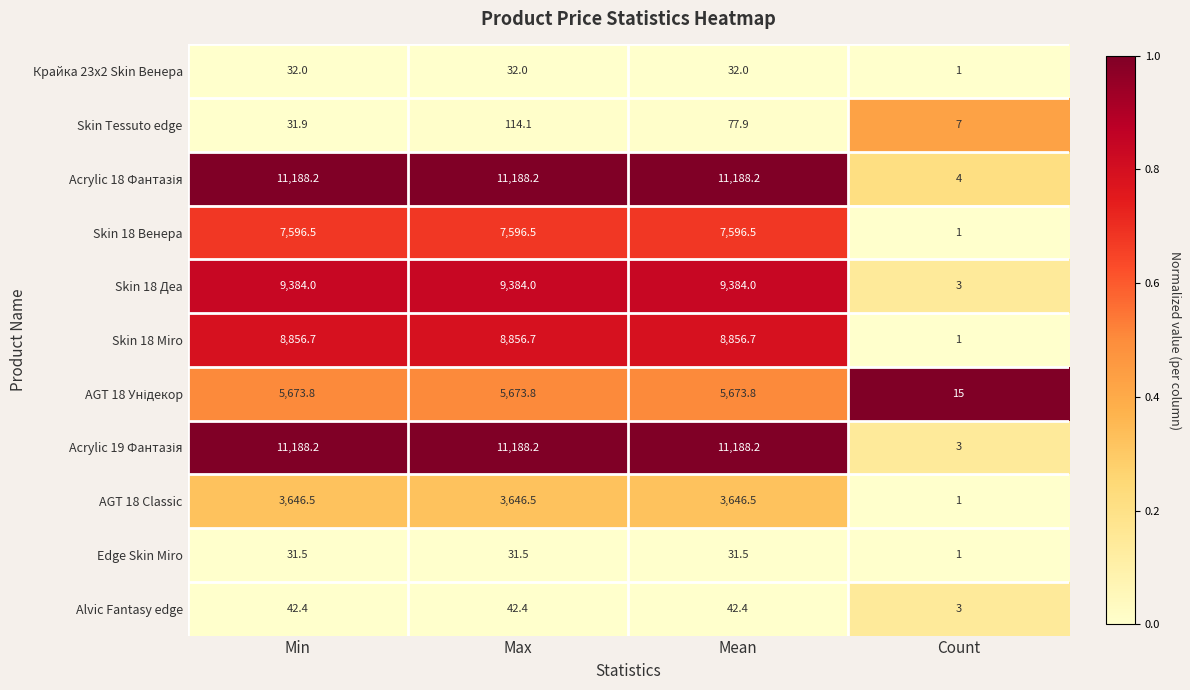

Where does the Edge Skin Miro series first go above 31?

Min